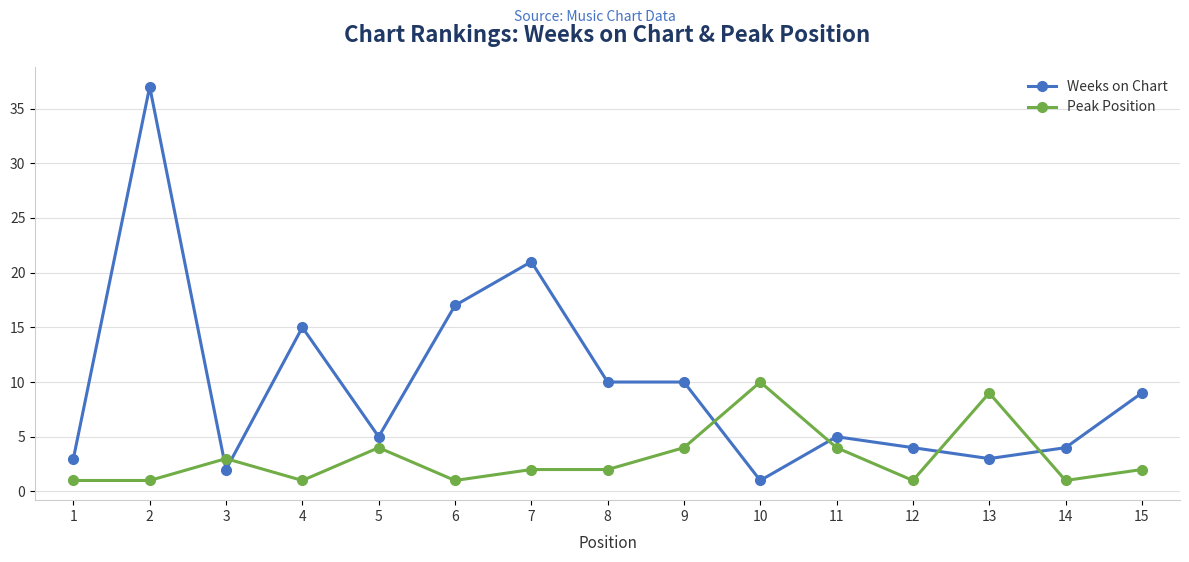

Rank the series by their maximum value, from lowest to highest.

Peak Position, Weeks on Chart